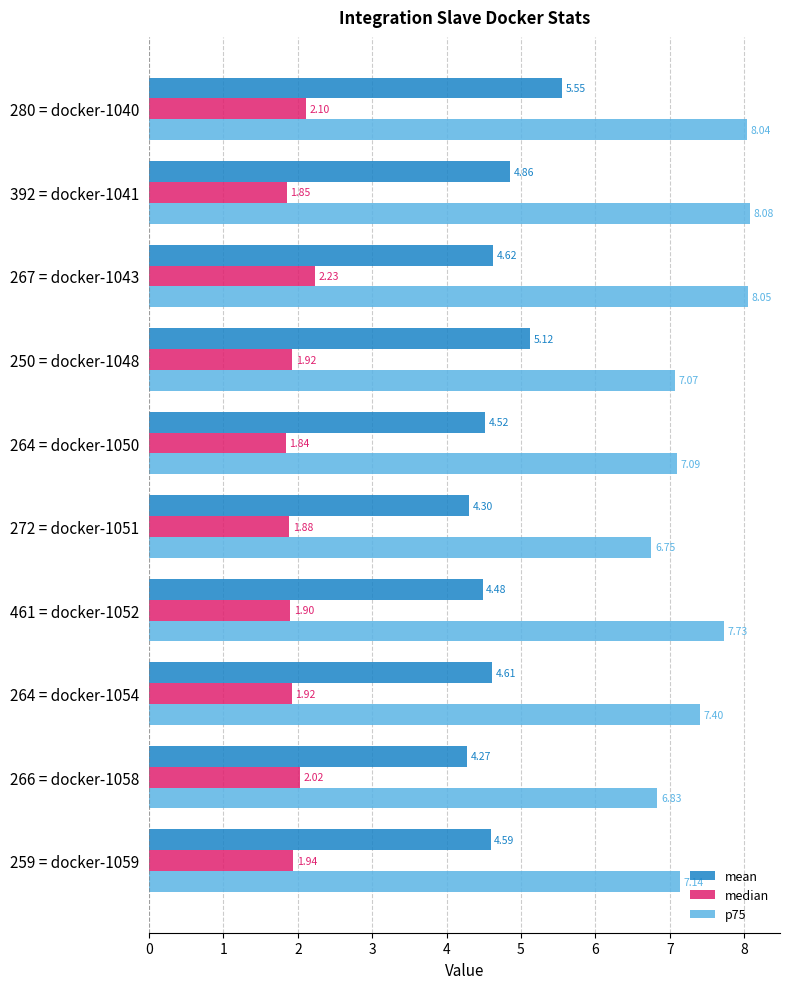

At how many categories does at least one series exceed 2?

10